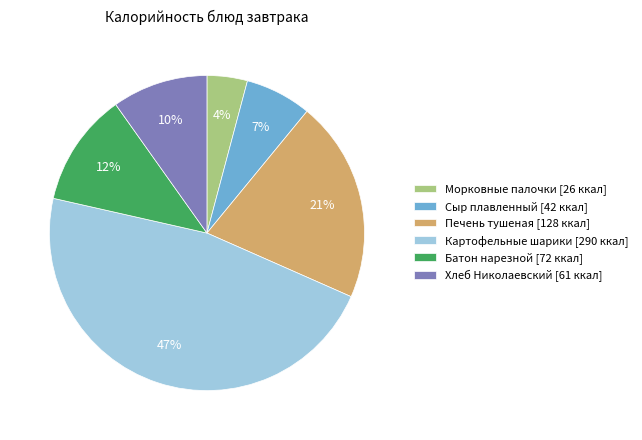

Is it true that Сыр плавленный is 1% of the pie?

False